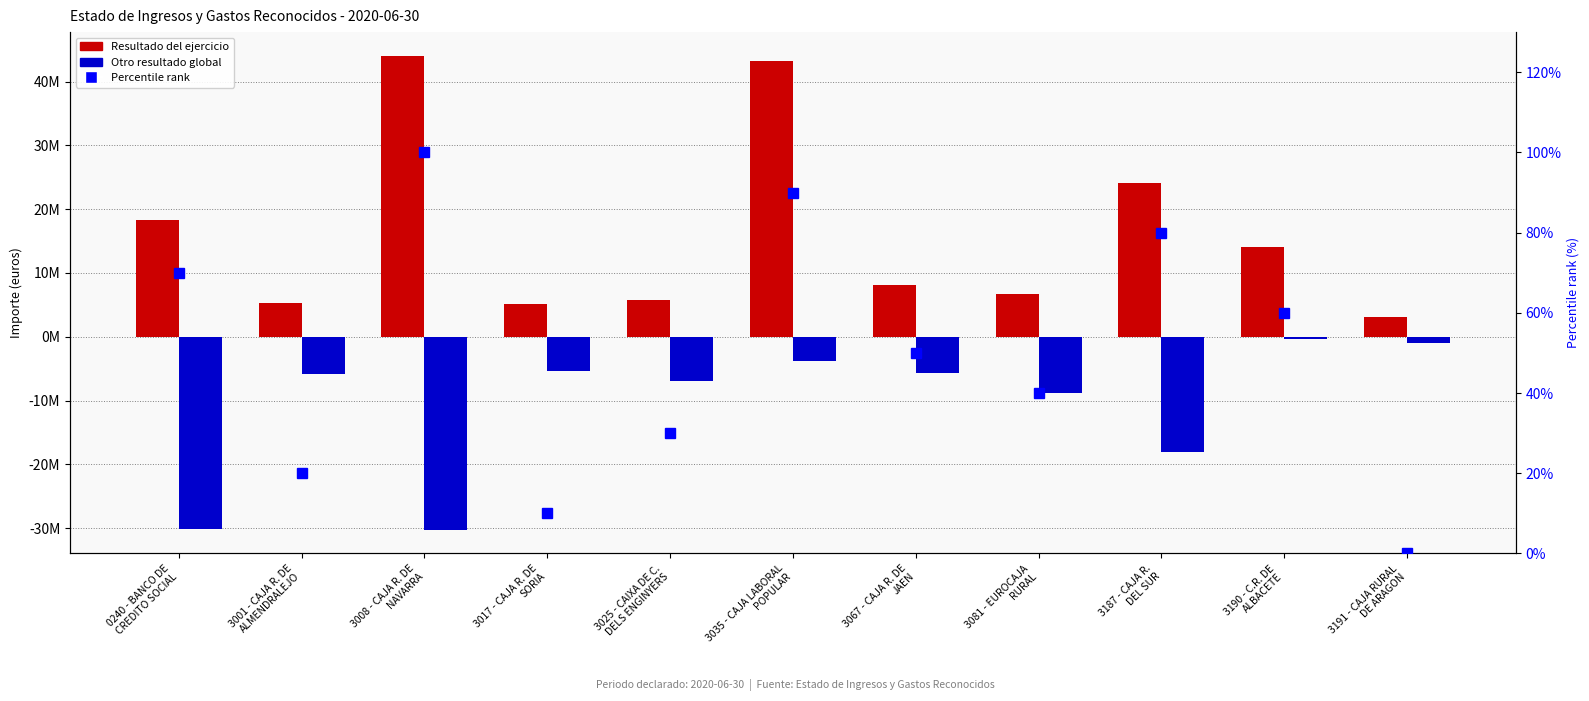

At 3001 - CAJA R. DE
ALMENDRALEJO, list the series in order from largest to smallest.

Resultado del ejercicio, Percentile rank, Otro resultado global